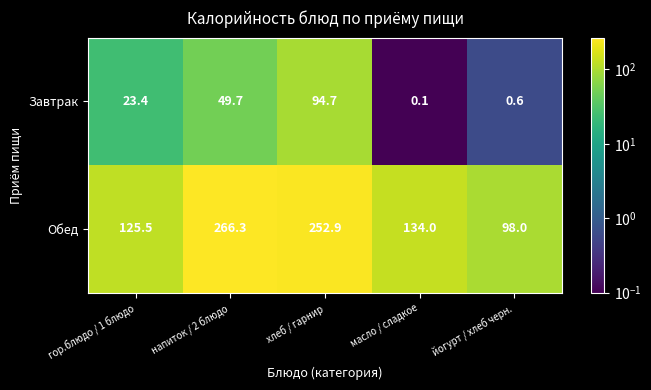

At which category is the sum across all series the highest?

хлеб / гарнир